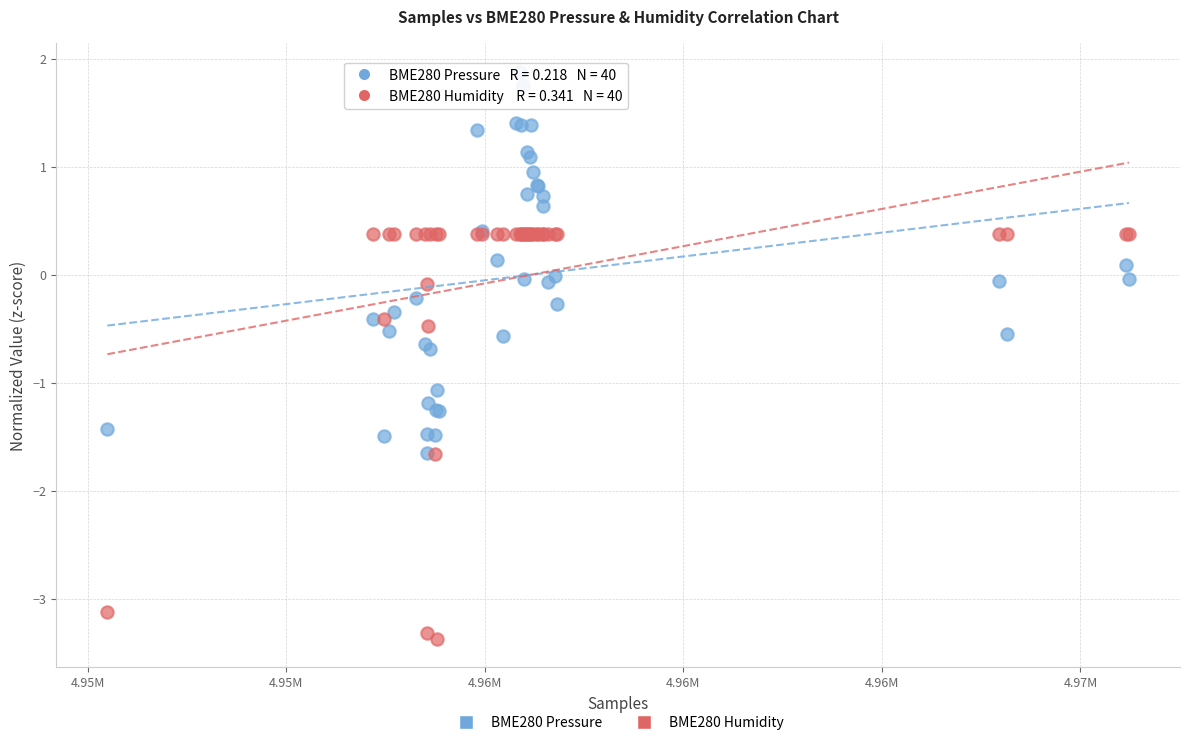

Which series has the largest Y range (max minus min)?

BME280 Humidity